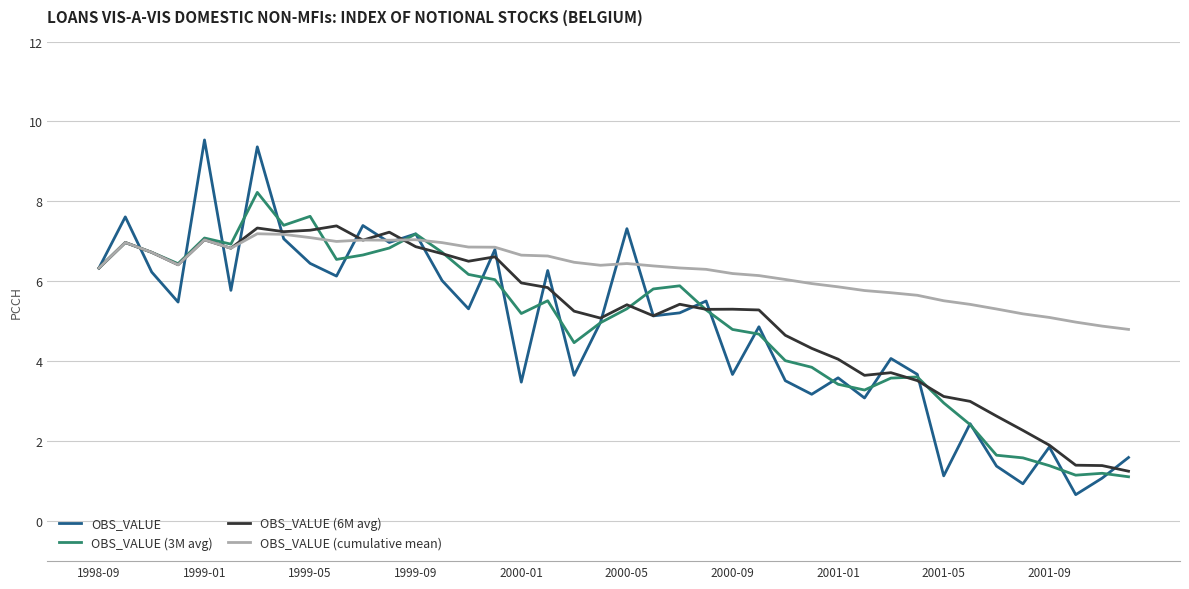

Rank the series by their maximum value, from highest to lowest.

OBS_VALUE, OBS_VALUE (3M avg), OBS_VALUE (6M avg), OBS_VALUE (cumulative mean)